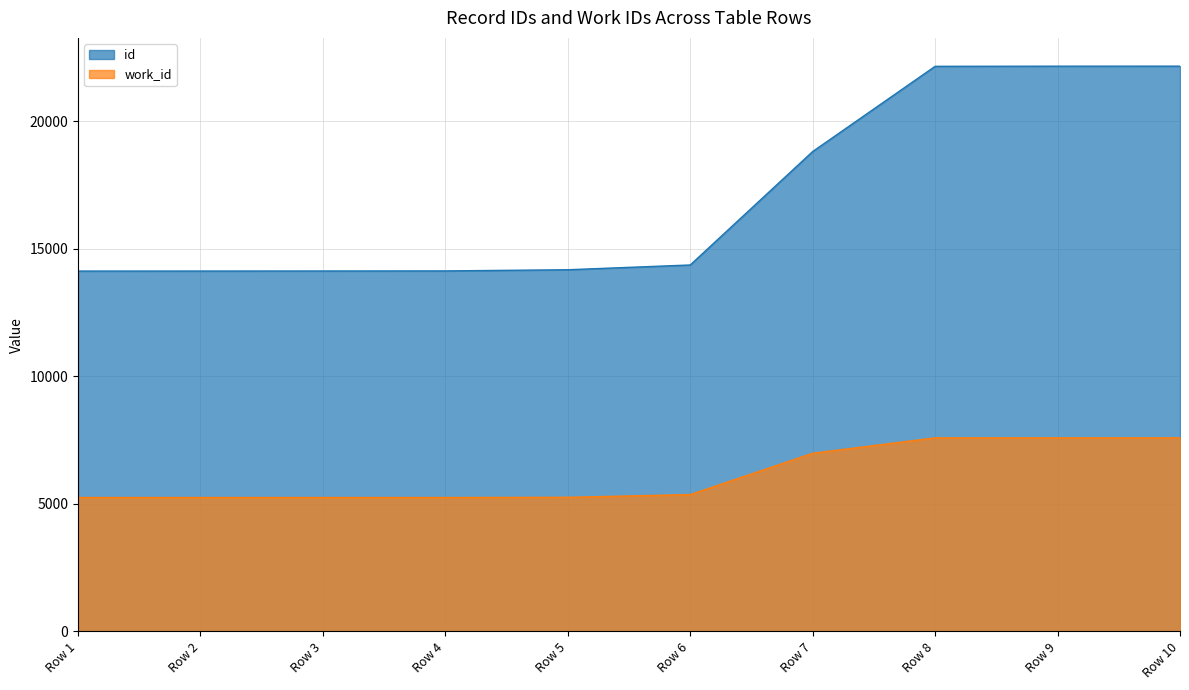

The value of id at Row 5 is 14173. True or false?

True